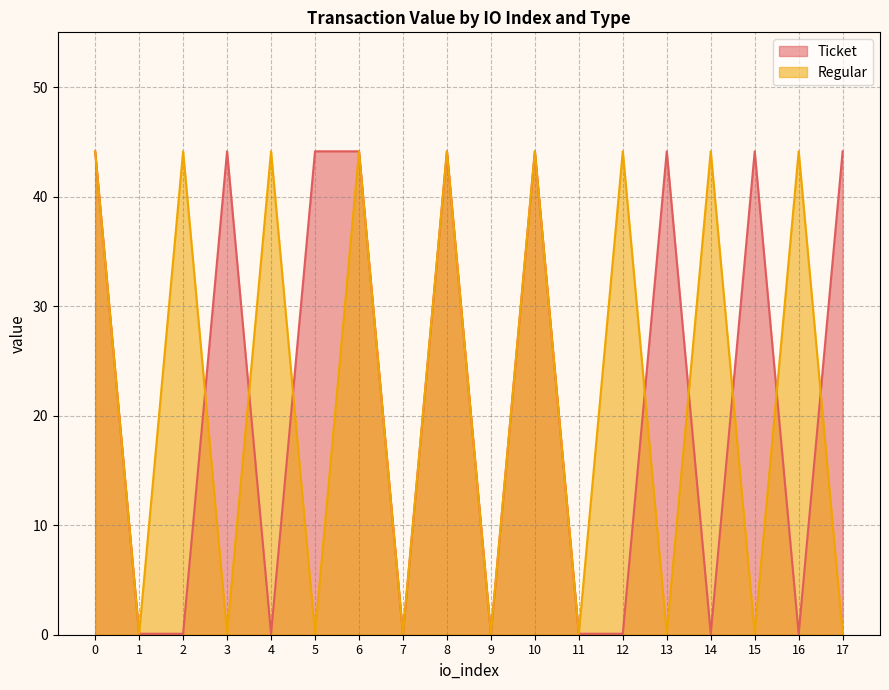

Reading right to left, list all the values displayed in this chart.

Ticket: 44.1	0.1	44.1	0.1	44.1	0.1	0.1	44.1	0.1	44.1	0.1	44.1	44.1	0.1	44.1	0.1	0.1	44.1
Regular: 0.1	44.1	0.1	44.1	0.1	44.1	0.1	44.1	0.1	44.1	0.1	44.1	0.1	44.1	0.1	44.1	0.1	44.1